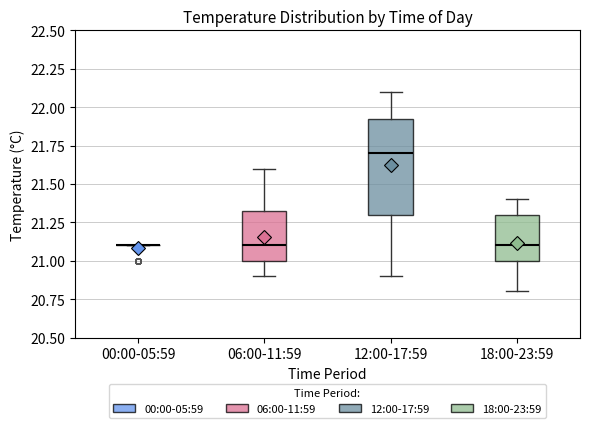

Where does the median line of the box for 12:00-17:59 sit on the y-axis? The values are not printed on the chart, so give them approximately, as read against the axis.

21.70